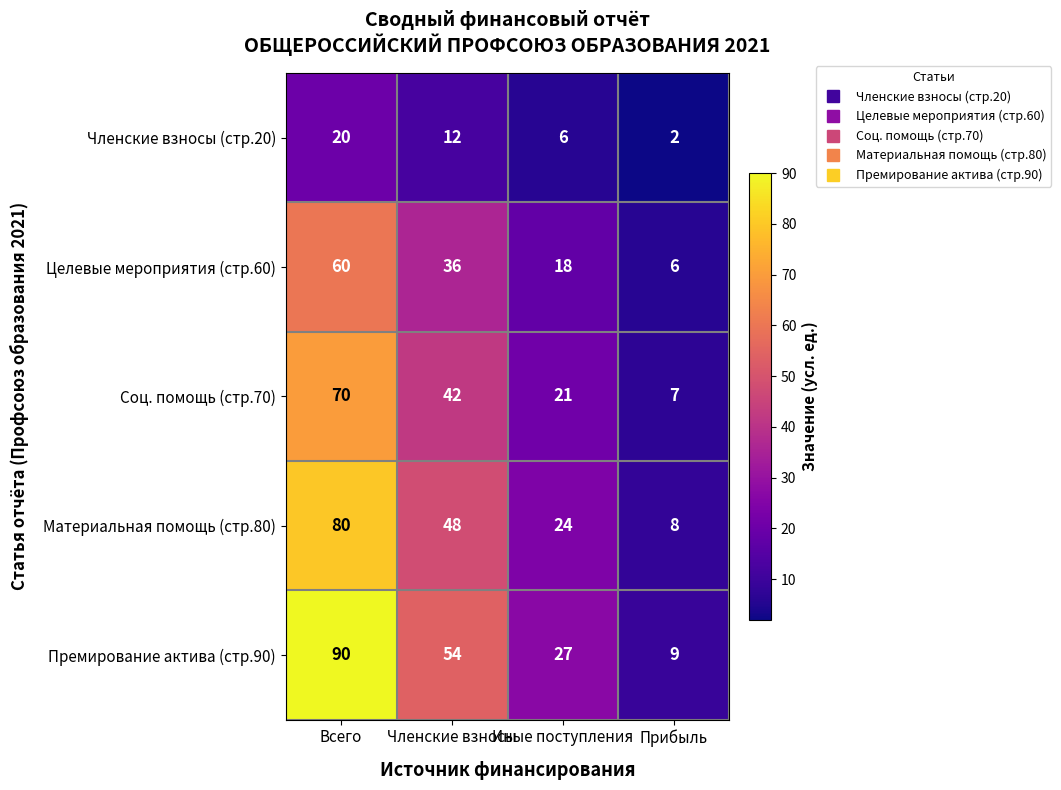

At Прибыль, list the series in order from largest to smallest.

Премирование актива (стр.90), Материальная помощь (стр.80), Соц. помощь (стр.70), Целевые мероприятия (стр.60), Членские взносы (стр.20)